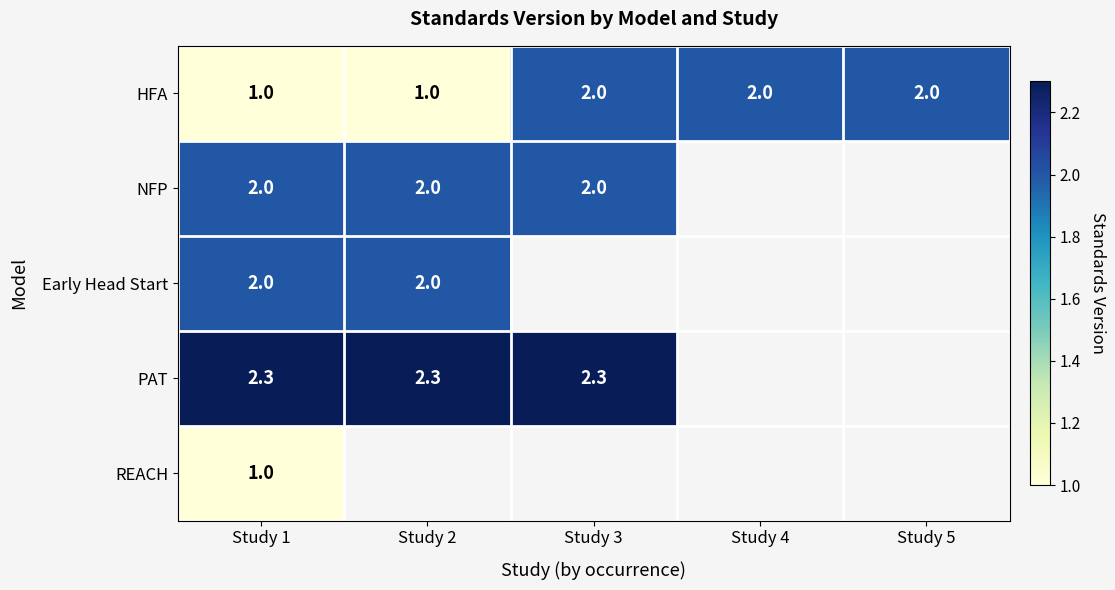

What is the average value of the HFA series?

1.6